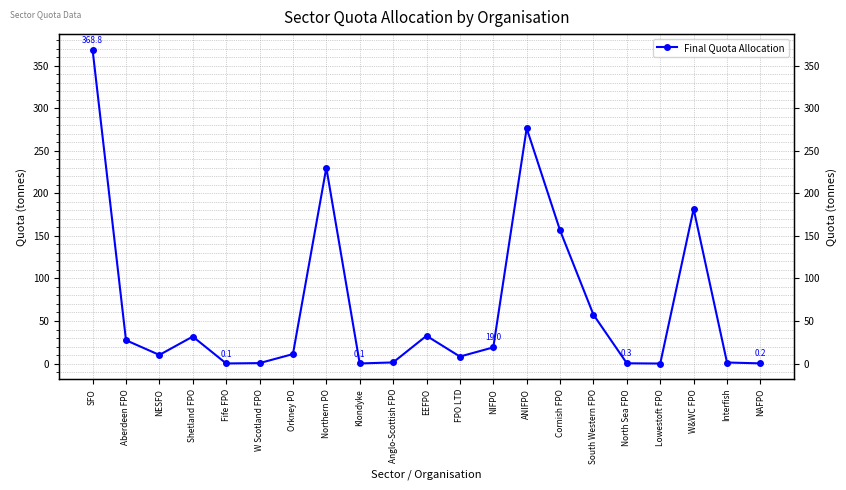

True or false: the data shows 0.5 at W Scotland FPO.

True